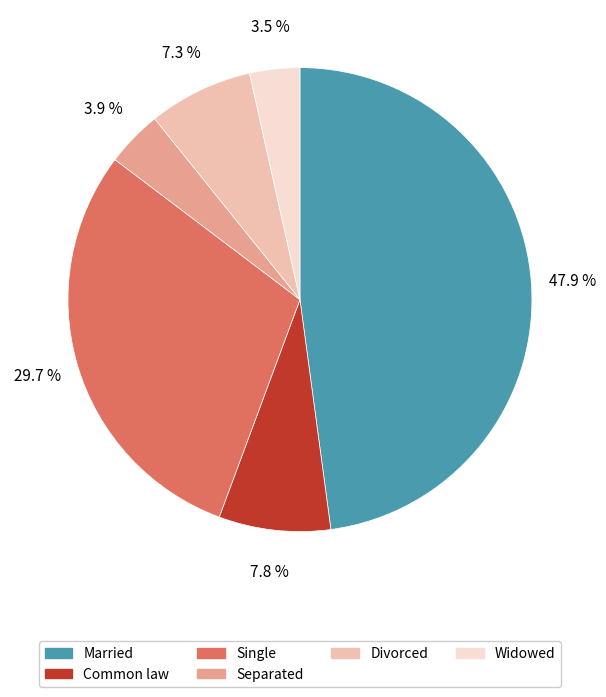

Is there any slice that represents more than half of the pie?

No